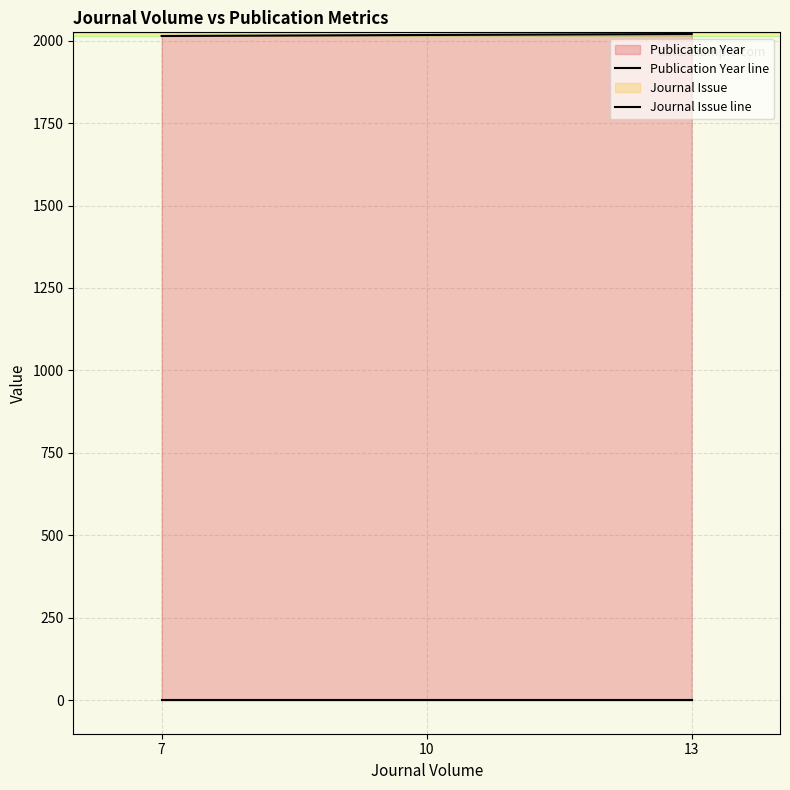

Read the Journal Issue line value at 10.

1